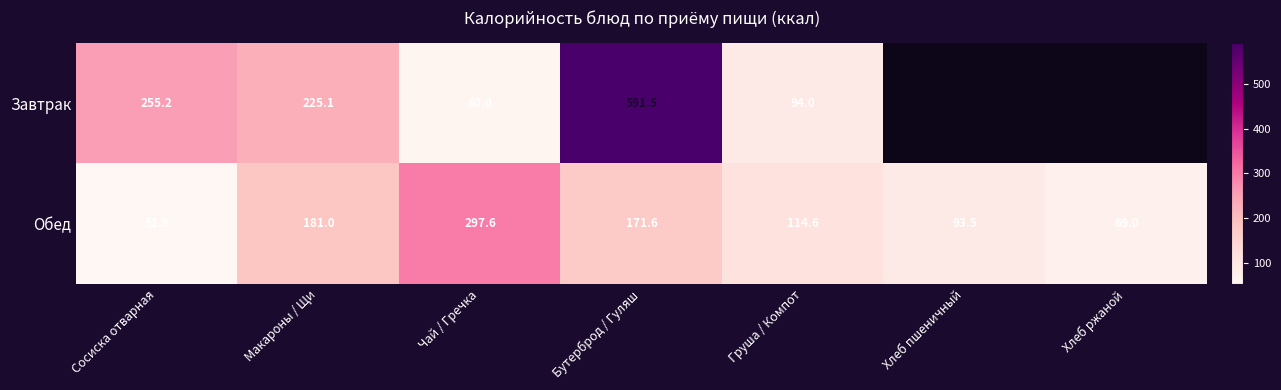

What is the average value of the Обед series?

139.9